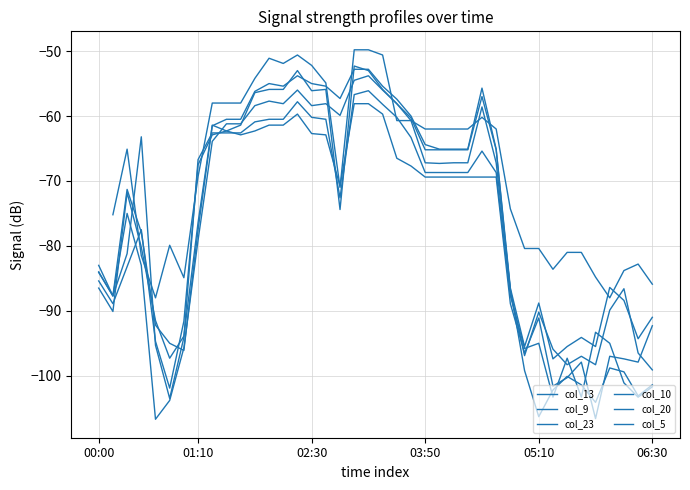

How many intersections are there between col_10 and col_13?

7